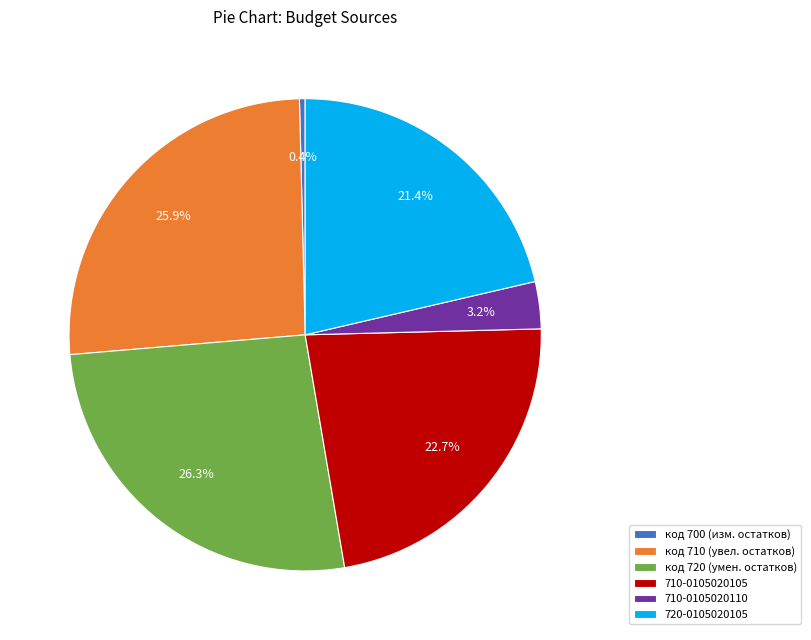

How many segments does this pie chart have?

6